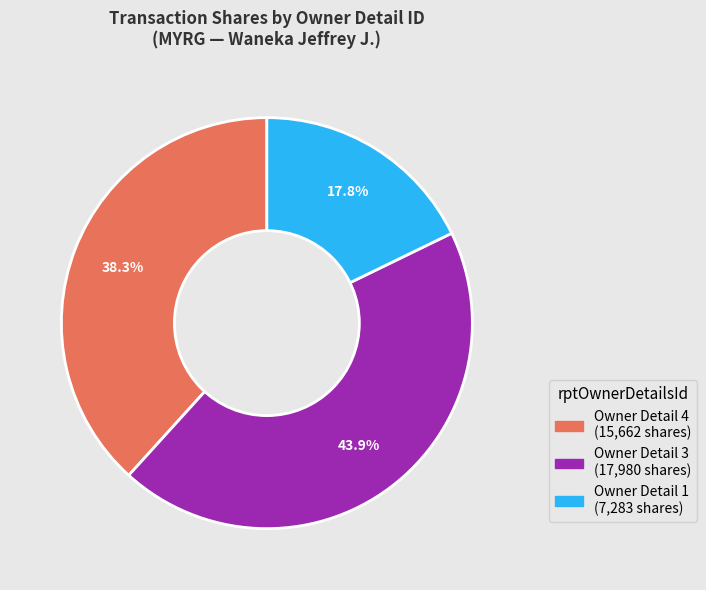

Is there a majority slice in this chart?

No